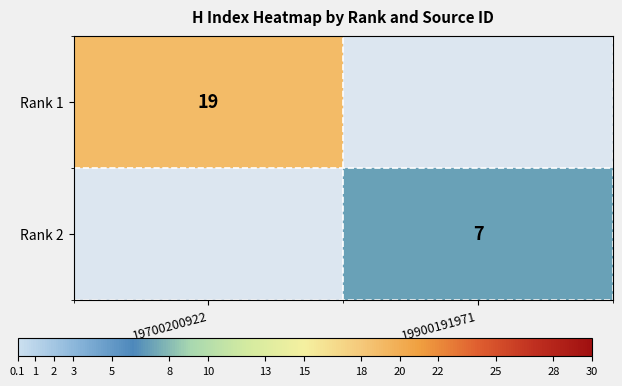

The value of Rank 1 at 19700200922 is 31. True or false?

False